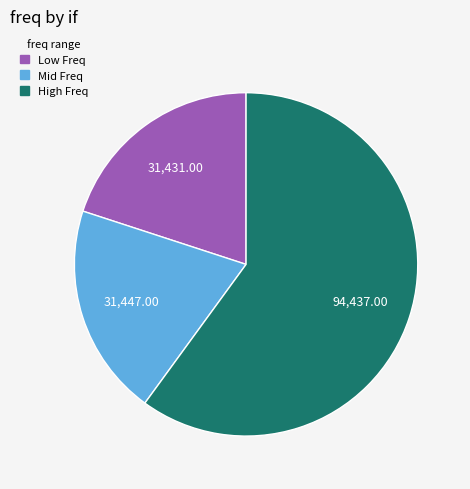

How many slices are in this pie chart?

3